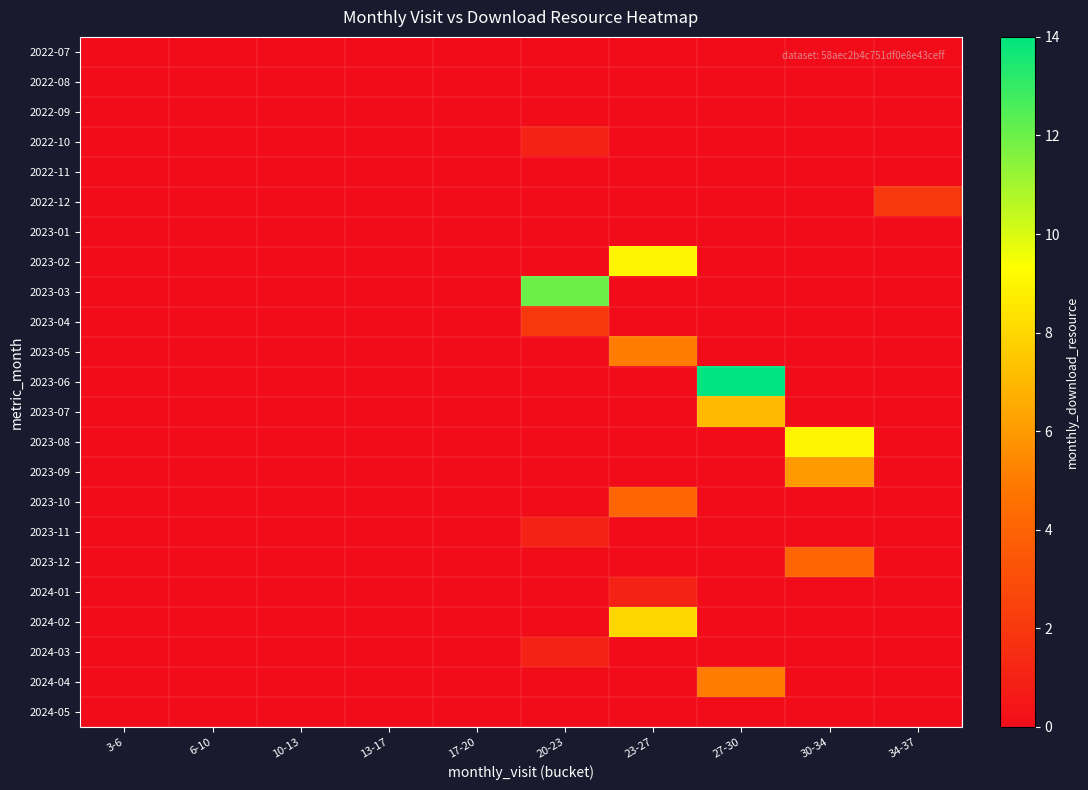

What is the difference between the highest and lowest values at 34-37?

2